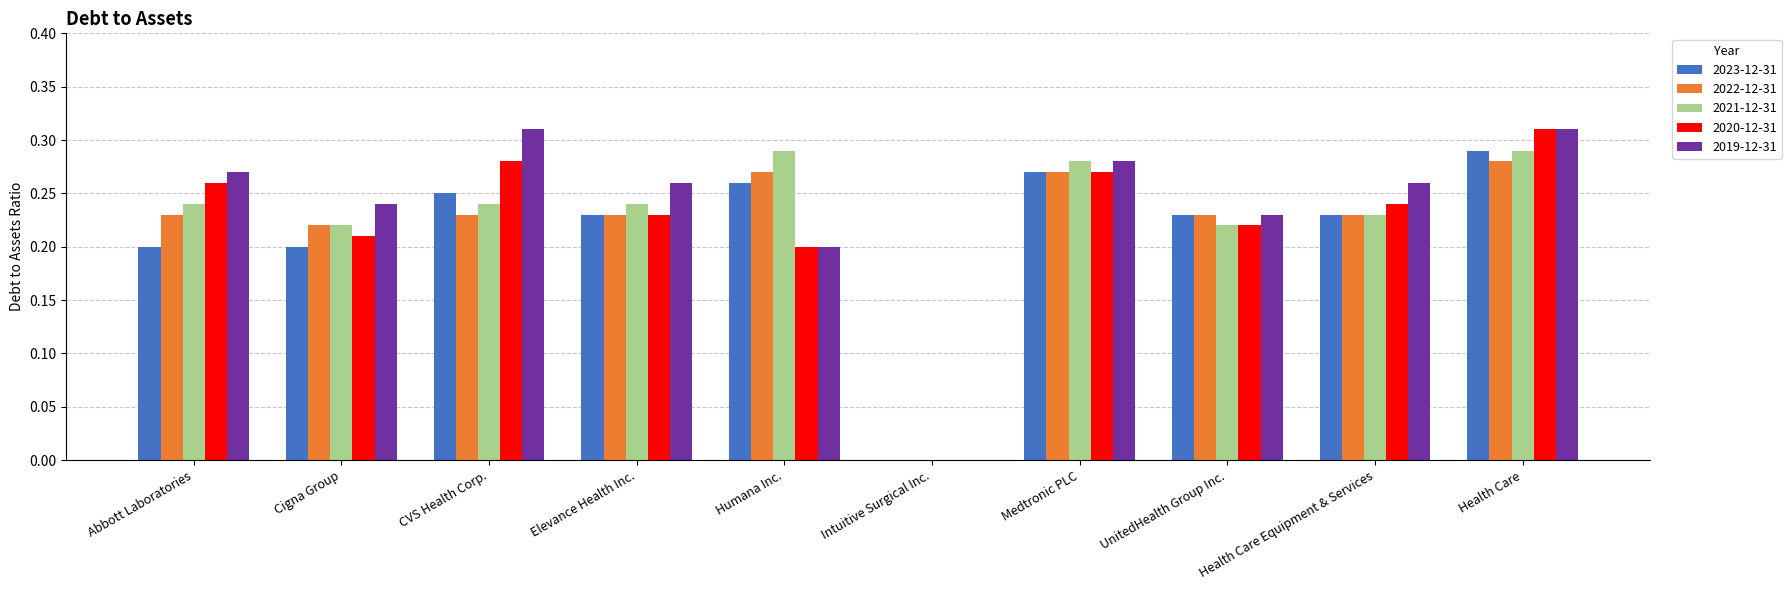

Is the value of 2023-12-31 at Humana Inc. greater than the value of 2022-12-31 at UnitedHealth Group Inc.?

Yes